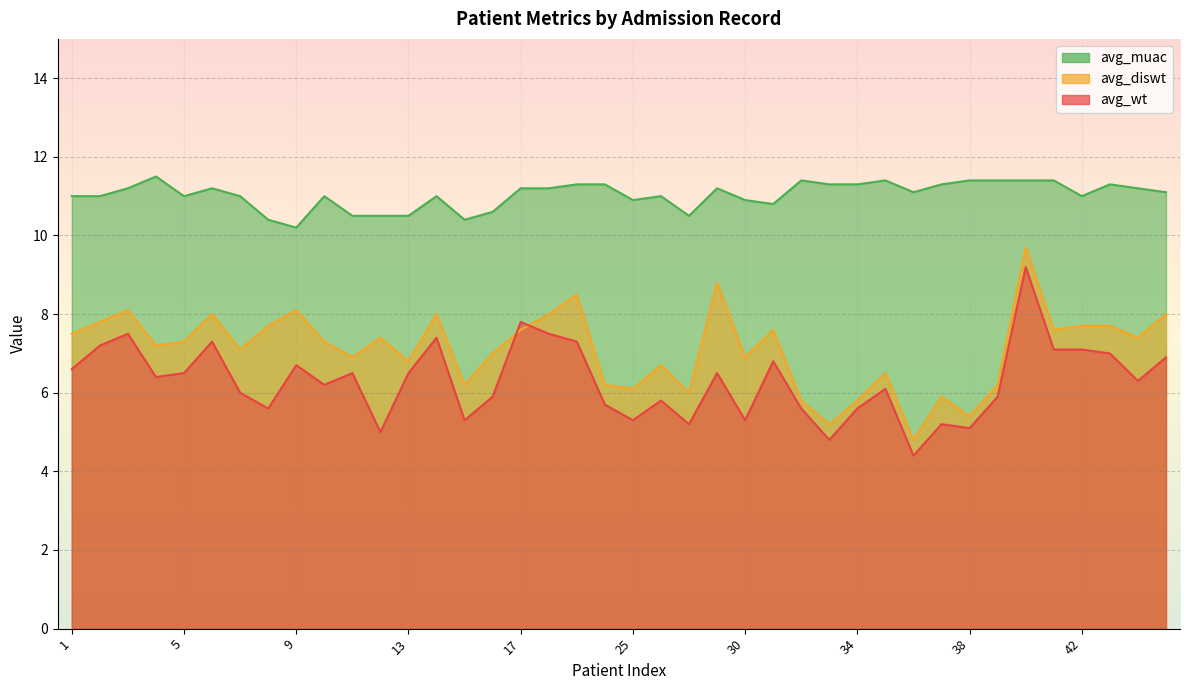

What is the difference between the avg_wt values at 17 and 41?

0.7